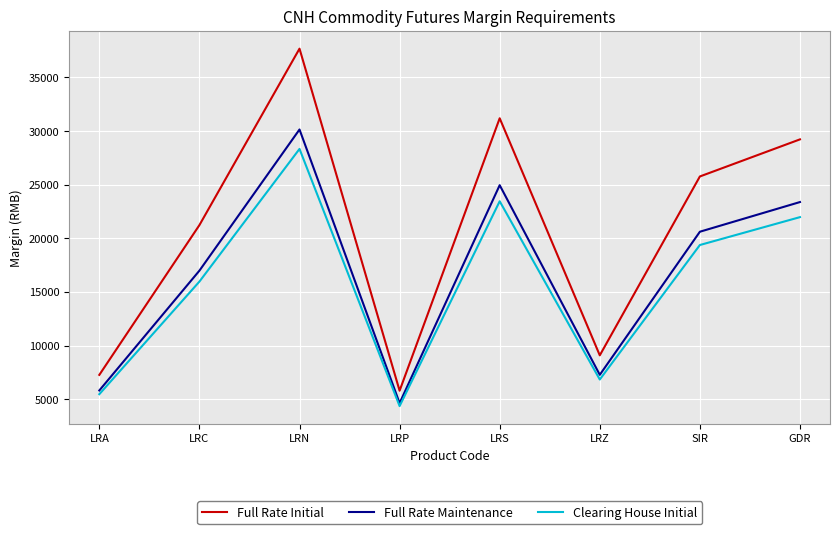

True or false: Full Rate Initial has a value of 10443 at LRS.

False